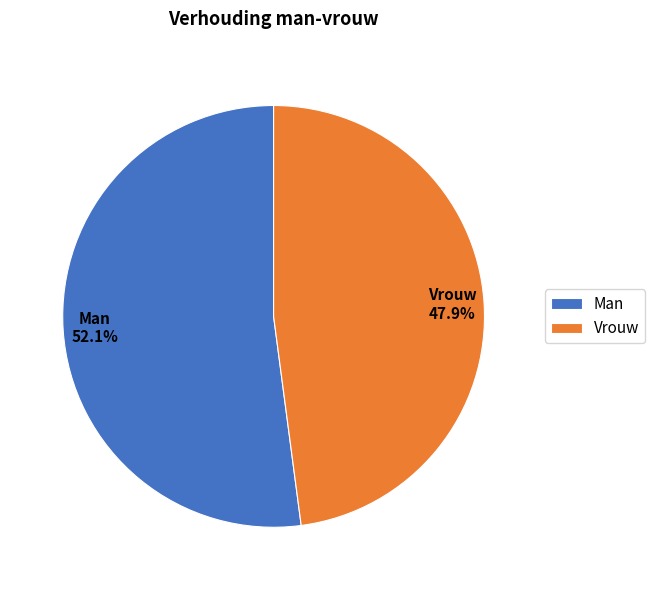

To the nearest percent, what portion does Vrouw represent?

48%